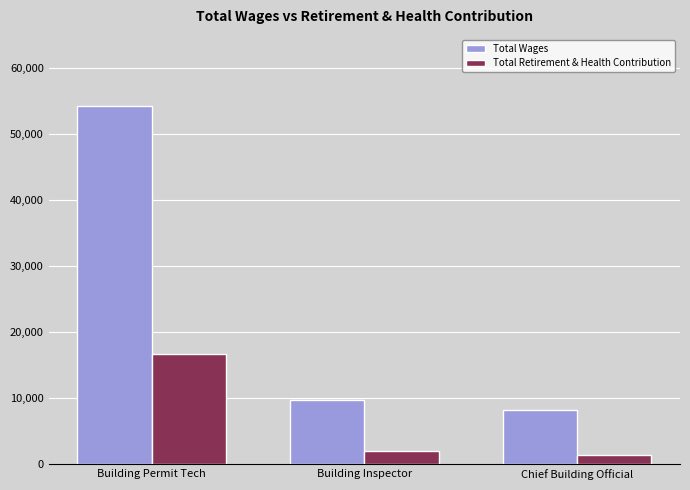

Which series changed the most between Building Permit Tech and Building Inspector?

Total Wages